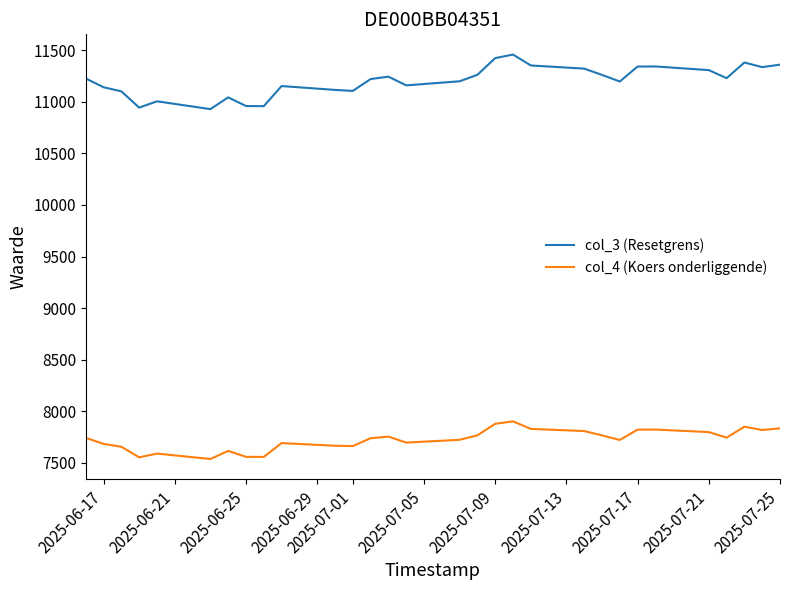

What is the difference between the maximum and minimum values in the col_4 (Koers onderliggende) series?

364.7